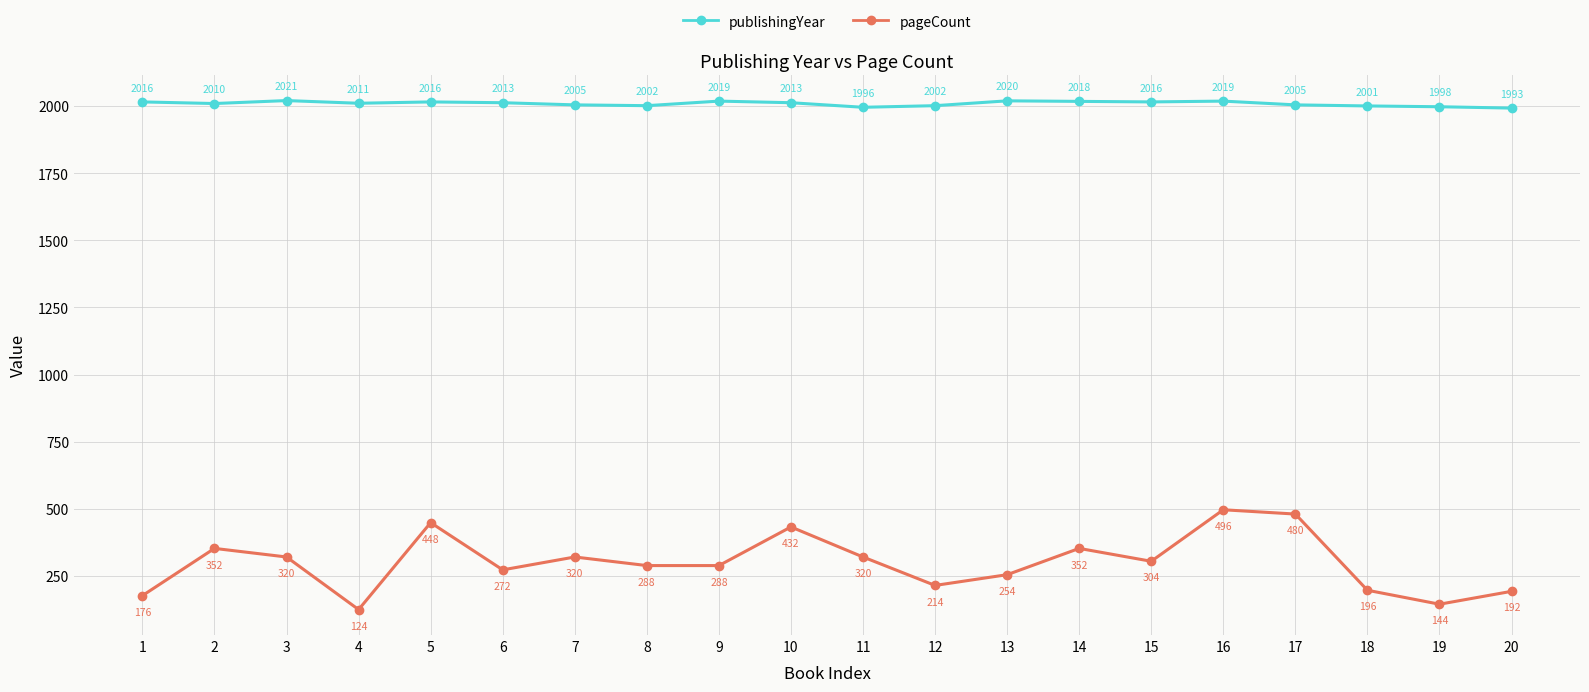

How many values in the publishingYear series are below 2013?

10